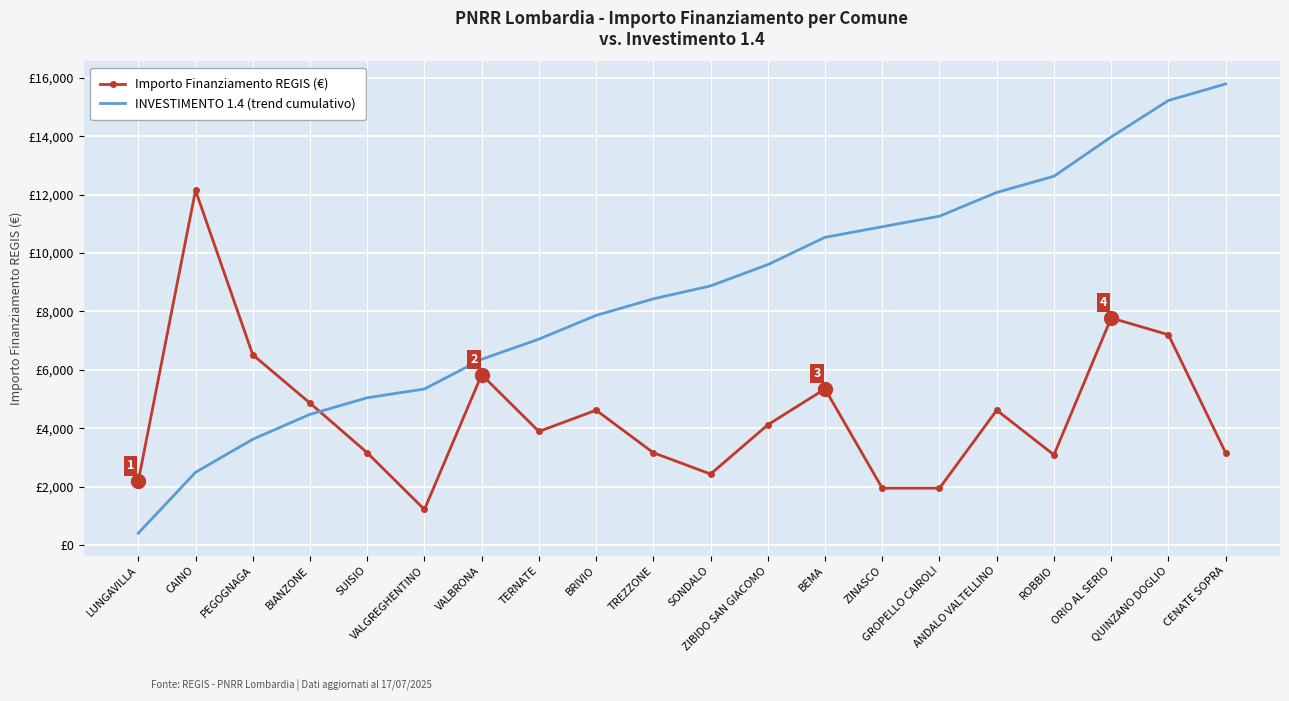

True or false: Importo Finanziamento REGIS (€) and INVESTIMENTO 1.4 (trend cumulativo) intersect in this chart.

True